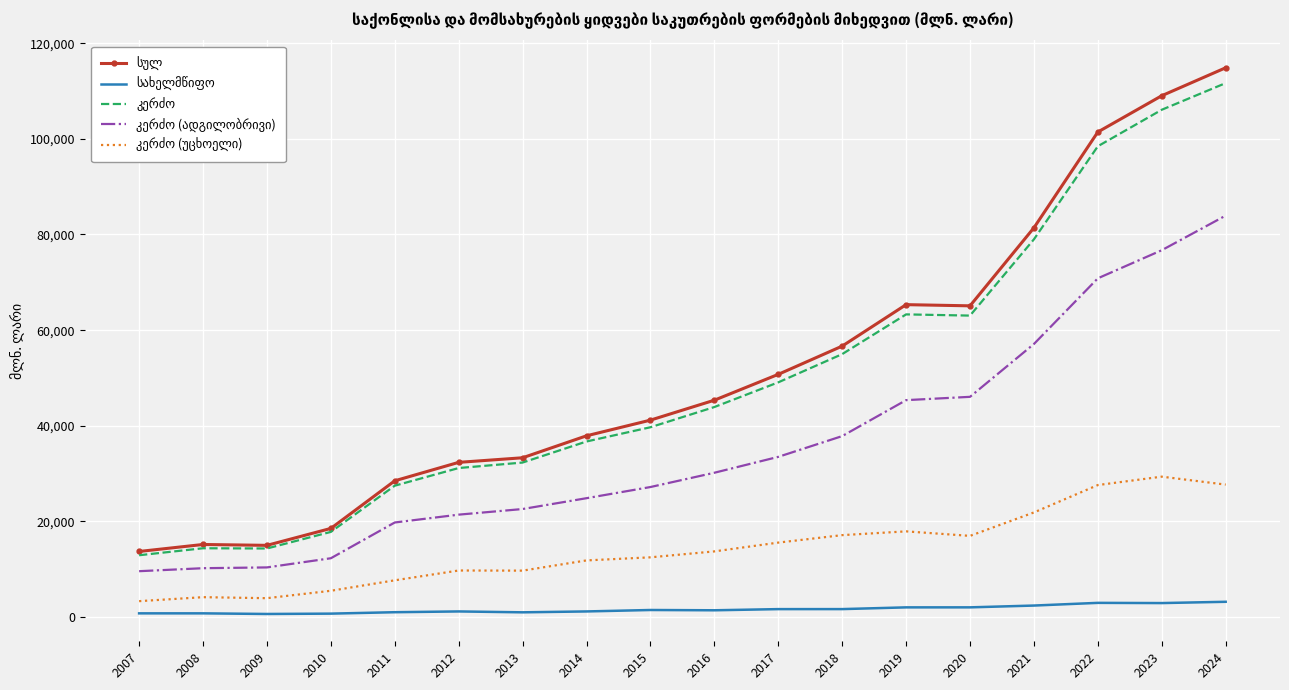

What is the maximum value shown in the chart?

114856.3